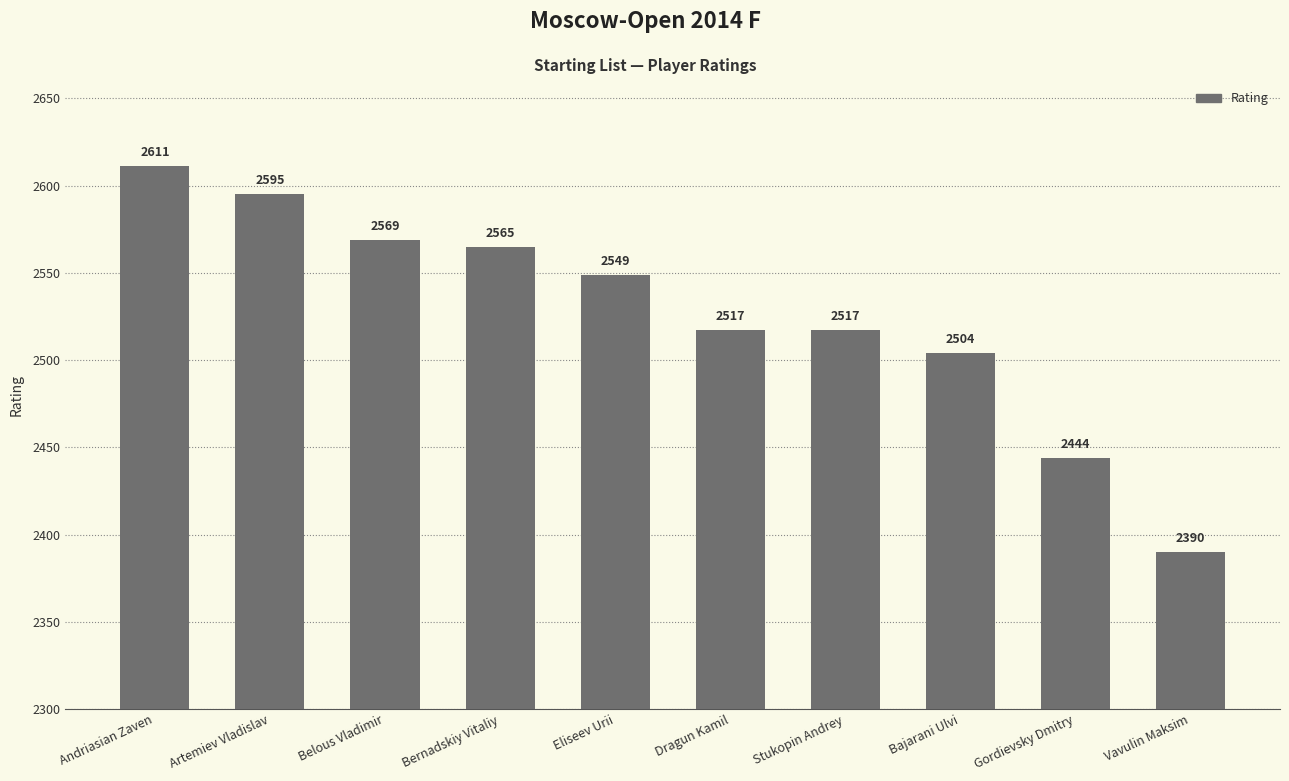

The chart shows a value of 761 at Artemiev Vladislav. True or false?

False